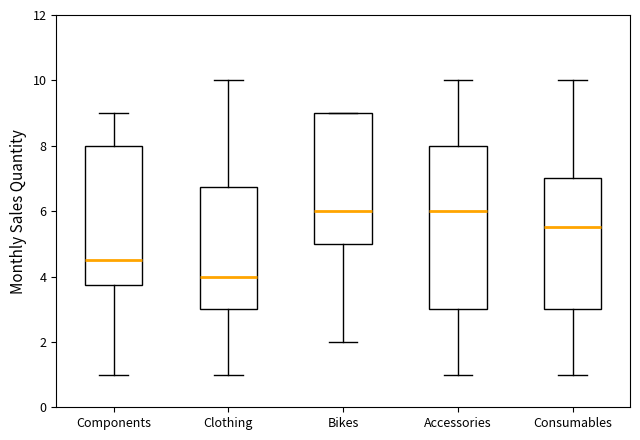

Reading left to right, transcribe this box plot: for each box, give where its median line is, the range the box spans, and where its two whiskers end, as read against the y-axis. The values are not printed on the chart, so give them approximately, as read against the axis.

Components: median 4.6, box 3.8 to 8.0, whiskers 1.0 to 9.0
Clothing: median 4.0, box 3.0 to 6.8, whiskers 1.0 to 10.0
Bikes: median 6.0, box 5.0 to 9.0, whiskers 2.0 to 9.0
Accessories: median 6.0, box 3.0 to 8.0, whiskers 1.0 to 10.0
Consumables: median 5.6, box 3.0 to 7.0, whiskers 1.0 to 10.0